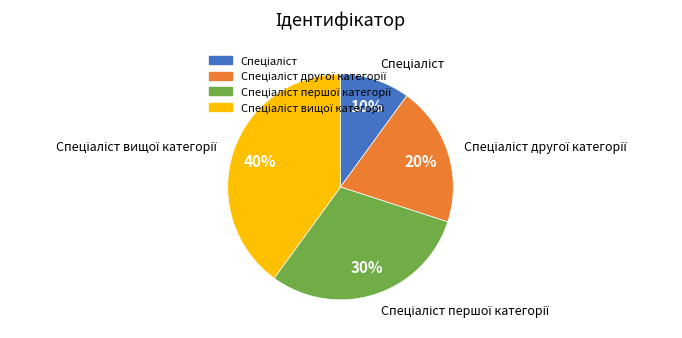

How many slices are in this pie chart?

4